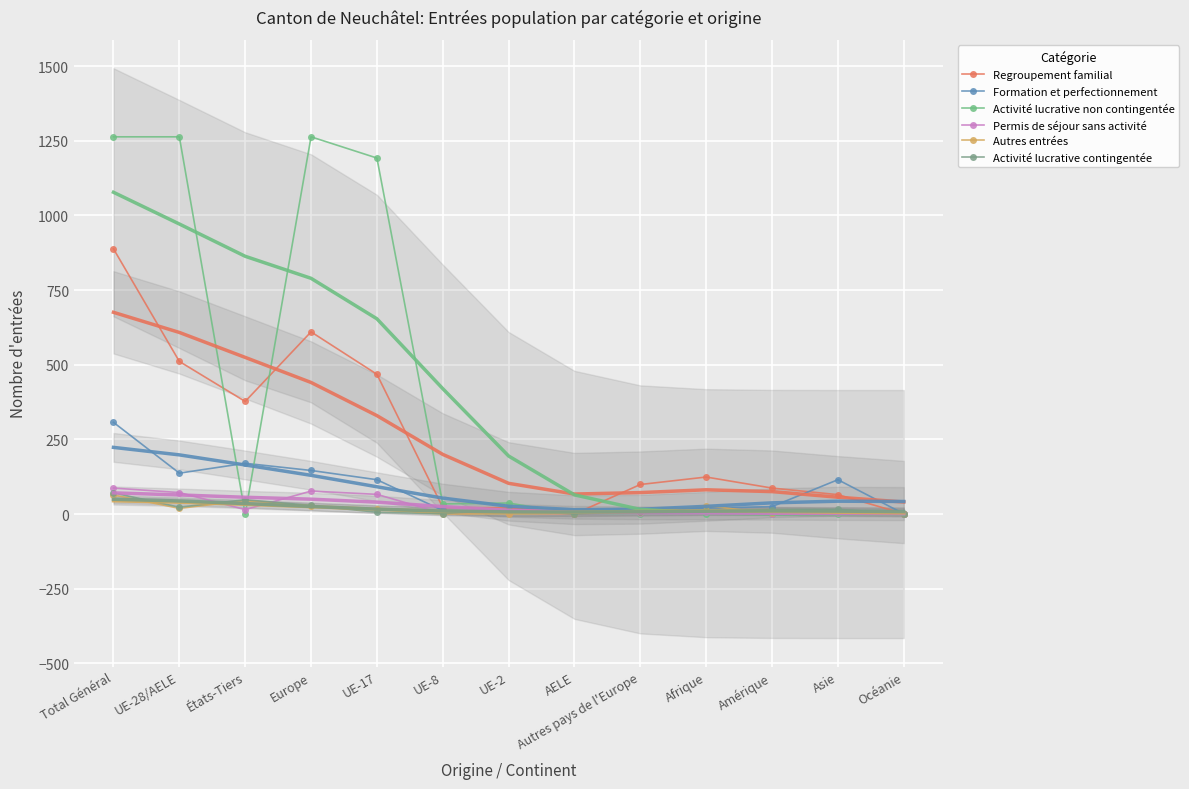

How many categories are shown in the chart?

13